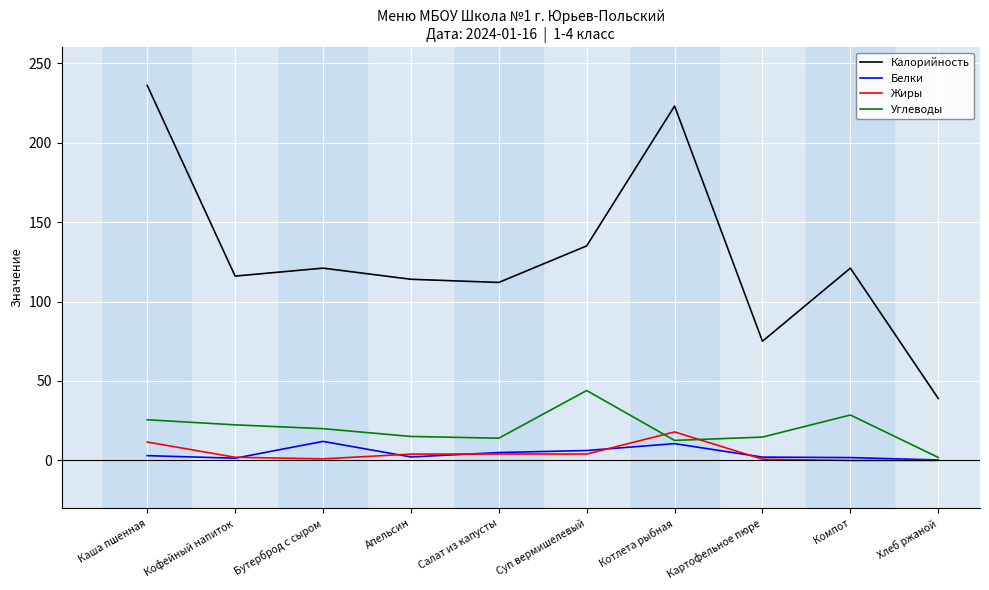

Which category has the highest value across all series?

Каша пшенная